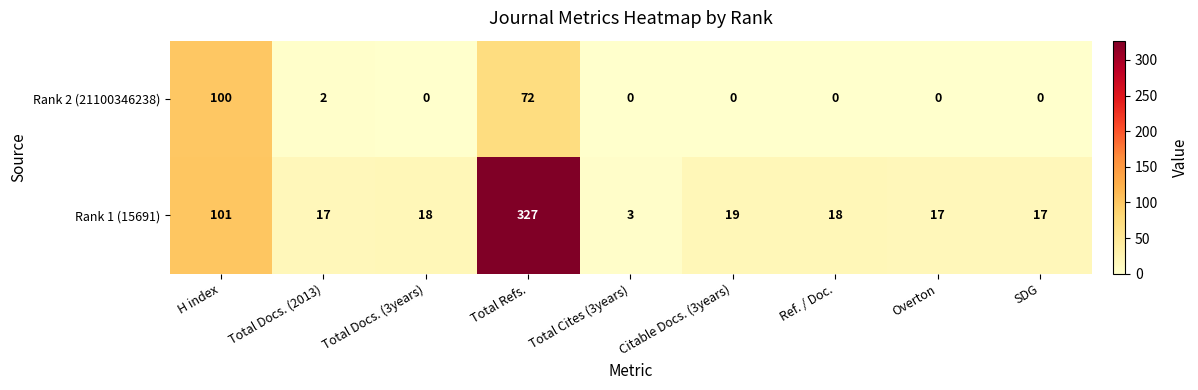

How many categories are shown in the chart?

9